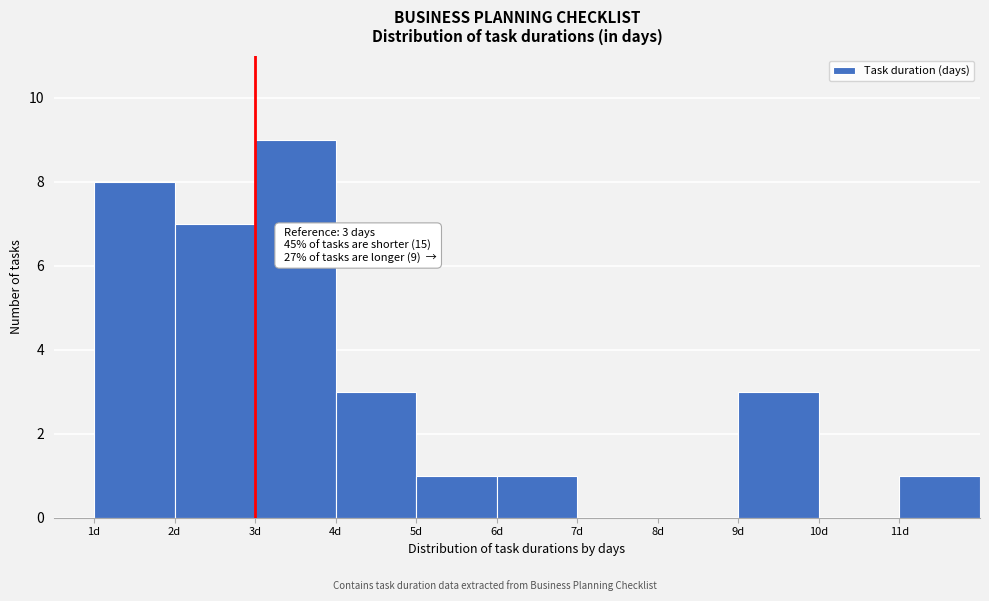

Which range on the x-axis has the tallest bar?

3 to 4